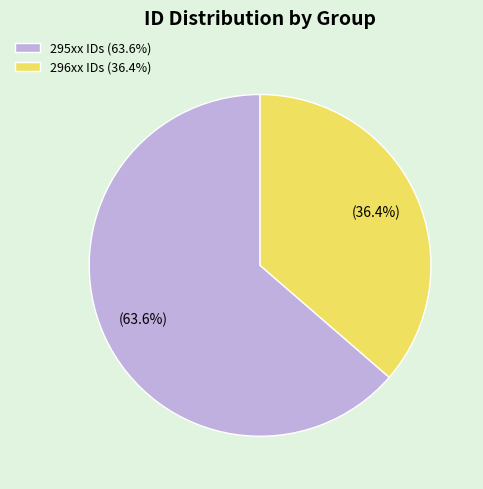

Rank the categories by value from highest to lowest.

295xx IDs (63.6%), 296xx IDs (36.4%)